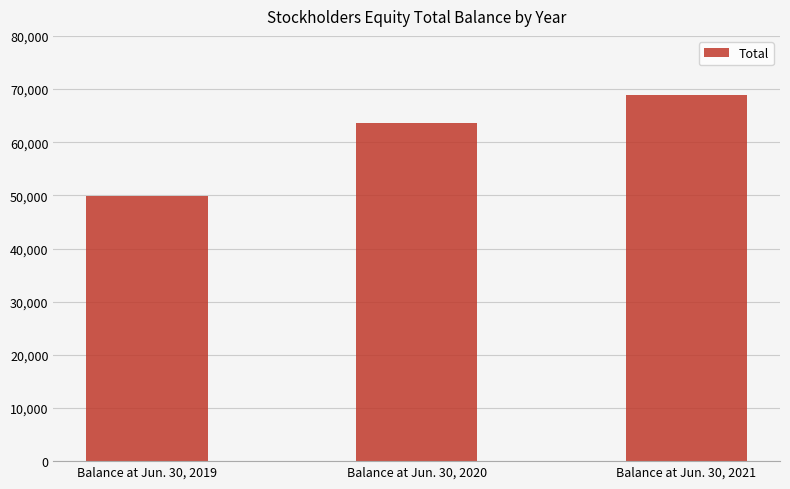

Between Balance at Jun. 30, 2021 and Balance at Jun. 30, 2019, which is larger?

Balance at Jun. 30, 2021